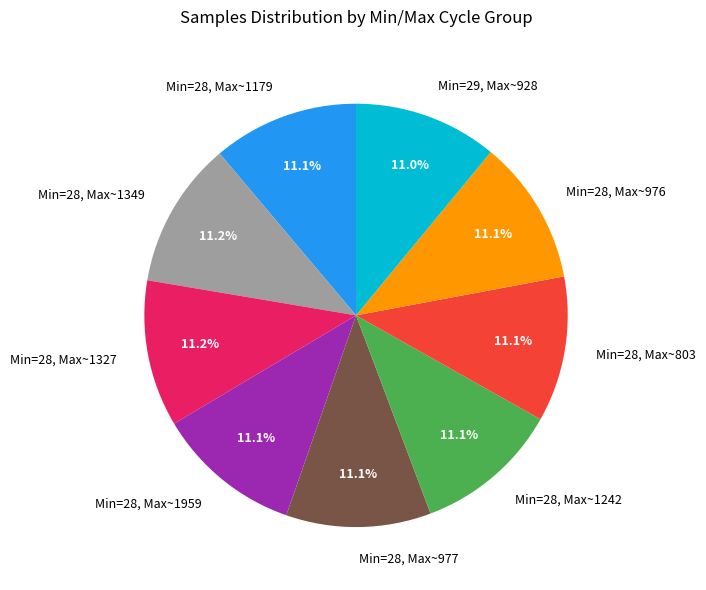

Is there any slice that represents more than half of the pie?

No